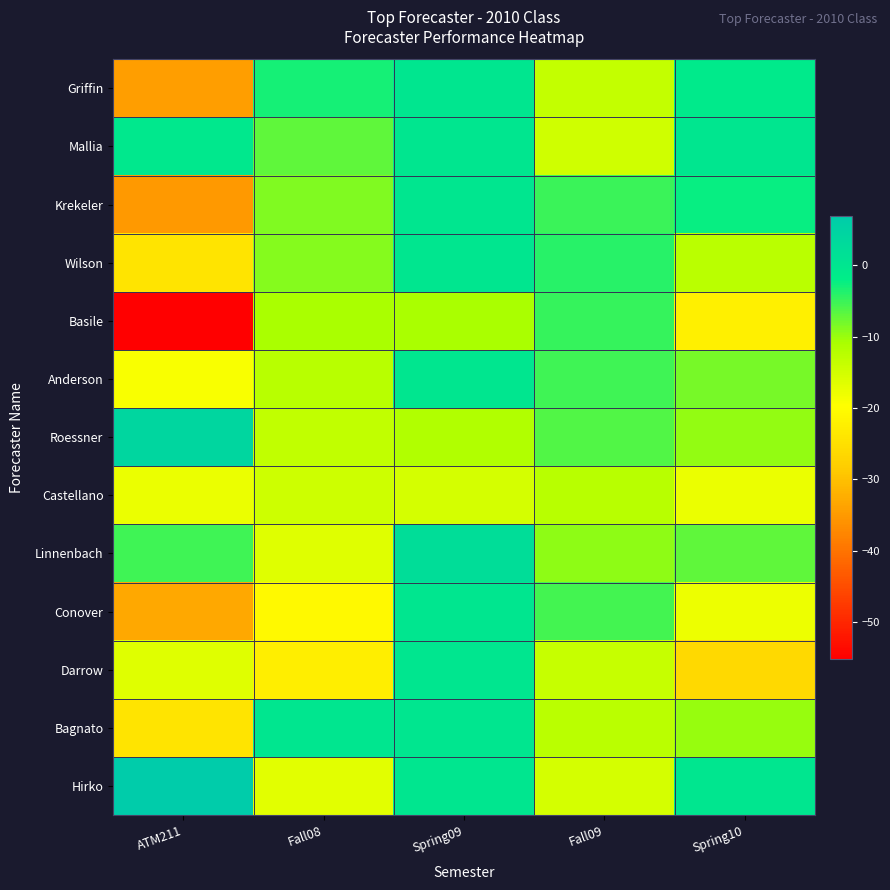

What is the smallest value displayed?

-55.1